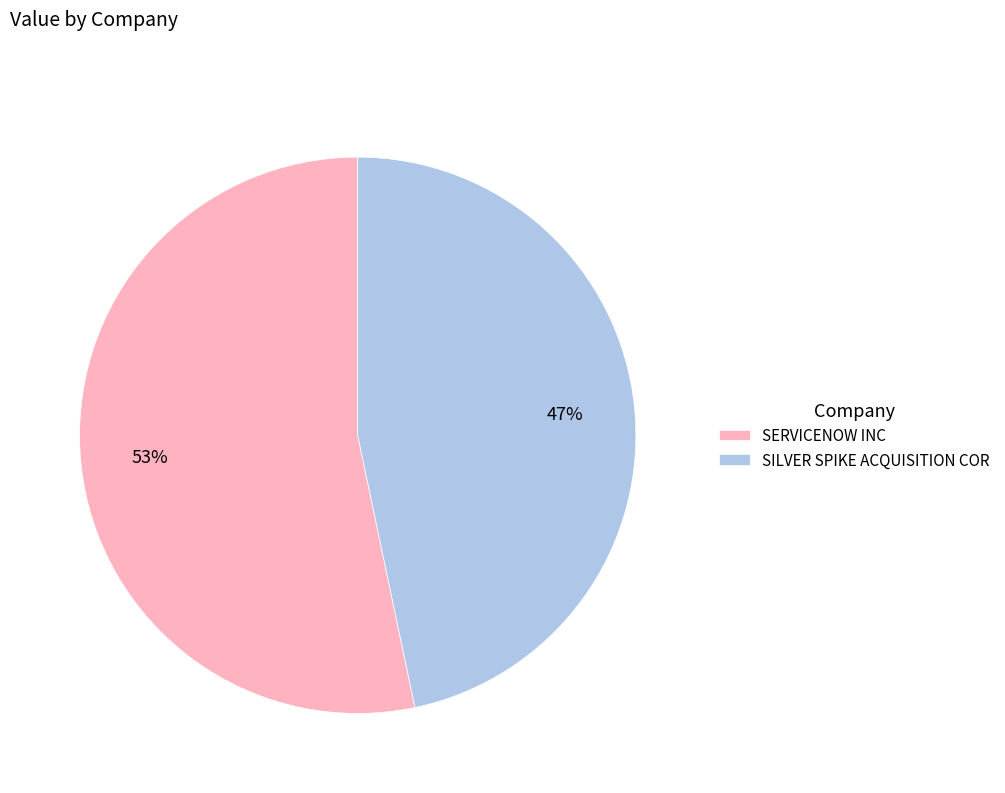

How many segments does this pie chart have?

2